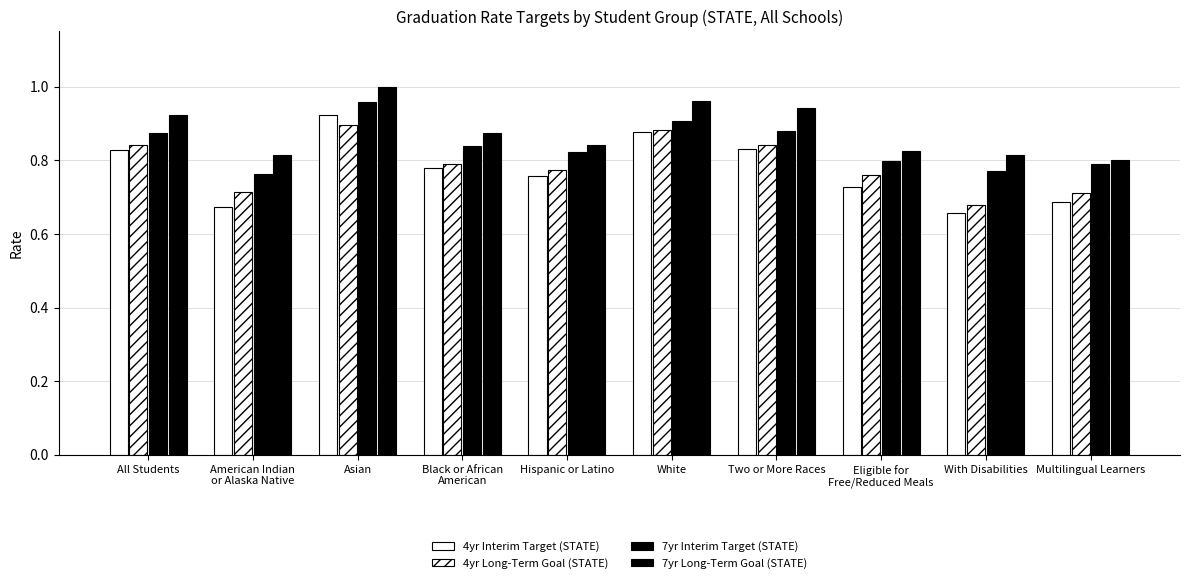

Is it true that 4yr Interim Target (STATE) equals 0.7 at American Indian
or Alaska Native?

True